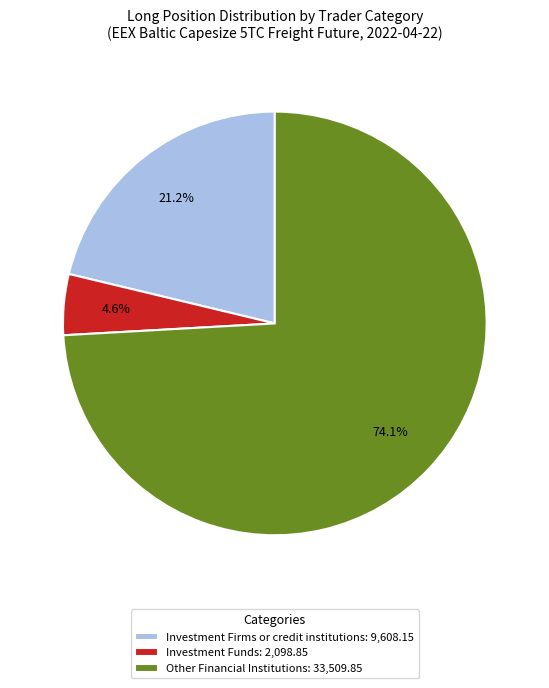

Which slice is the largest?

Other Financial Institutions: 33,509.85